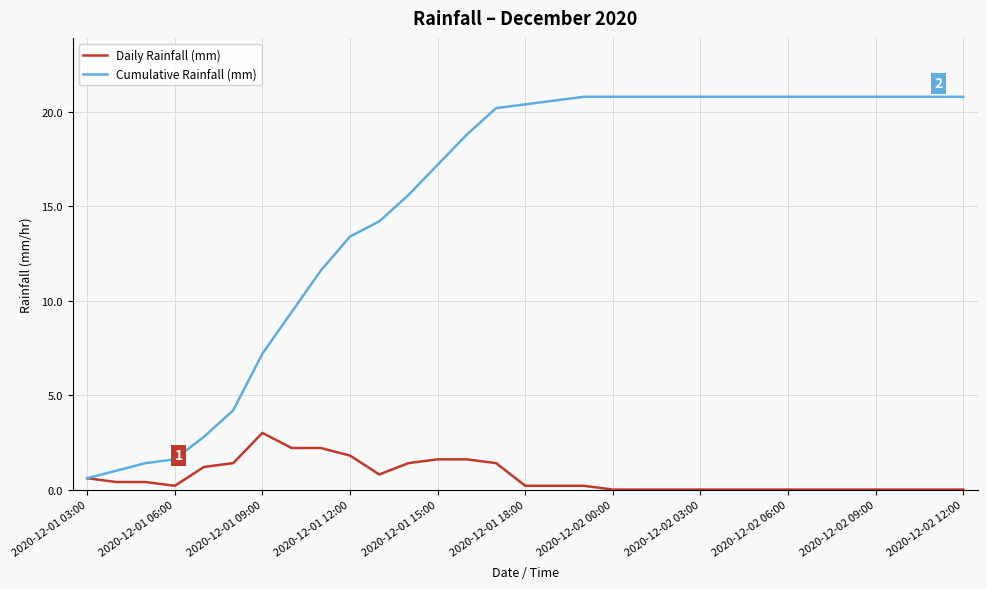

What is the maximum value shown in the chart?

20.8